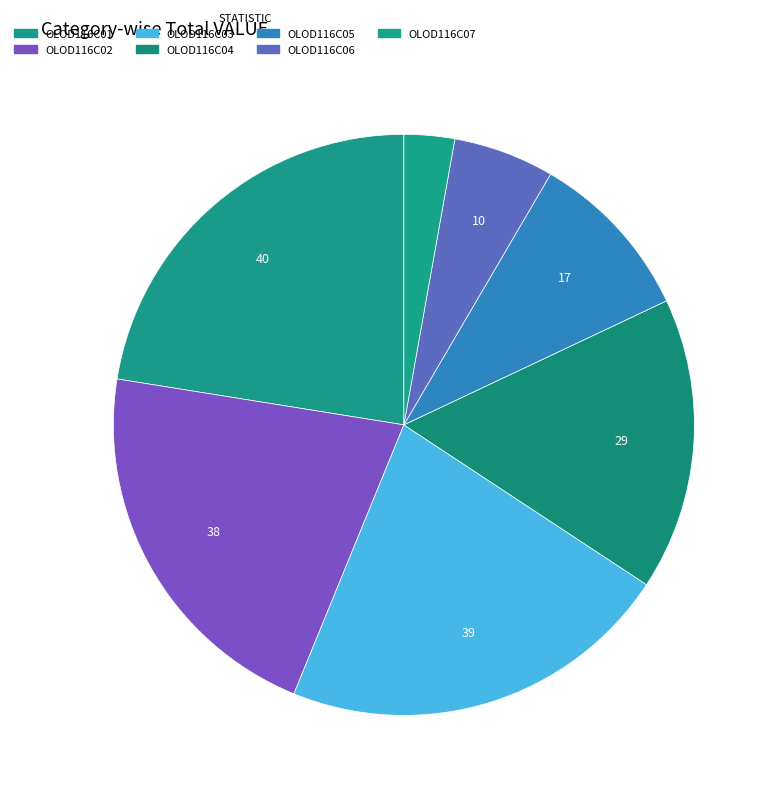

How many segments does this pie chart have?

7